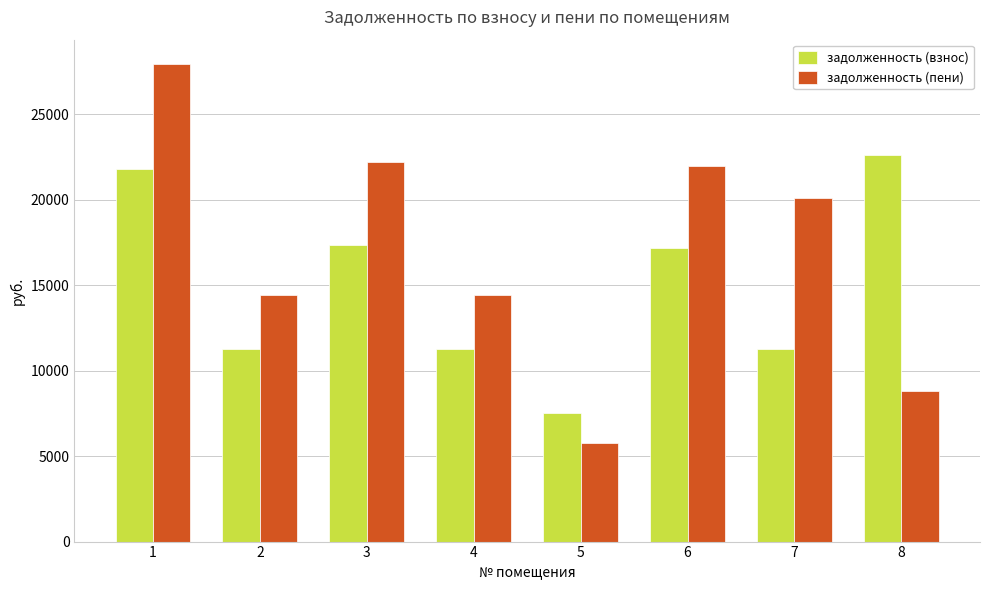

Between 1 and 6, which series saw the biggest shift?

задолженность (пени)